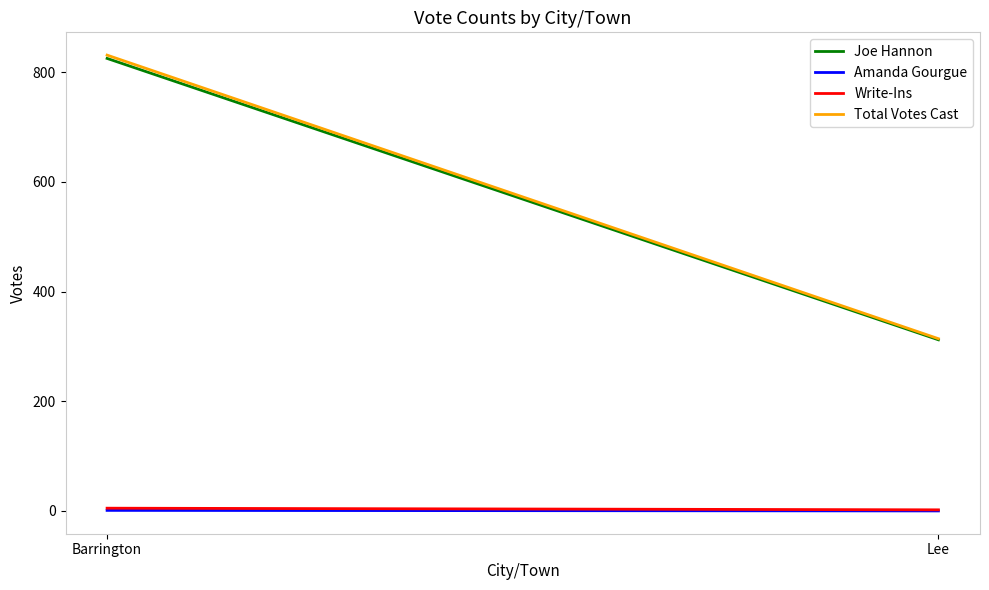

What is the label of the 2nd point from the right?

Barrington